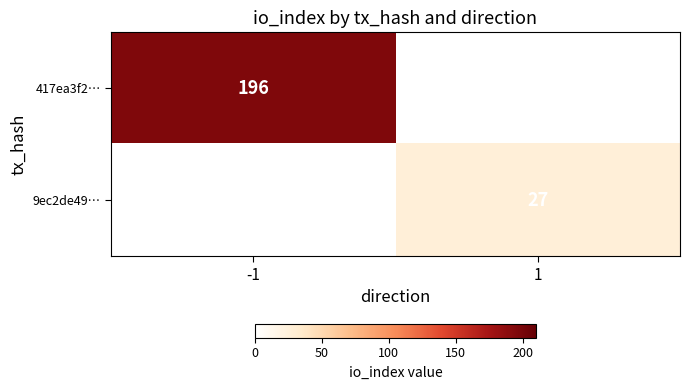

Is it true that 417ea3f2… equals 277 at -1?

False